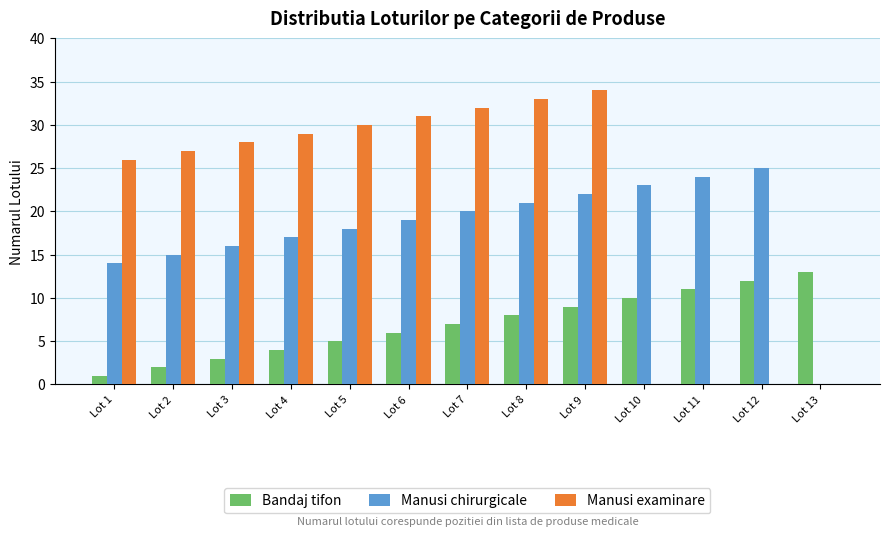

What is the approximate value of Bandaj tifon at Lot 3?

3